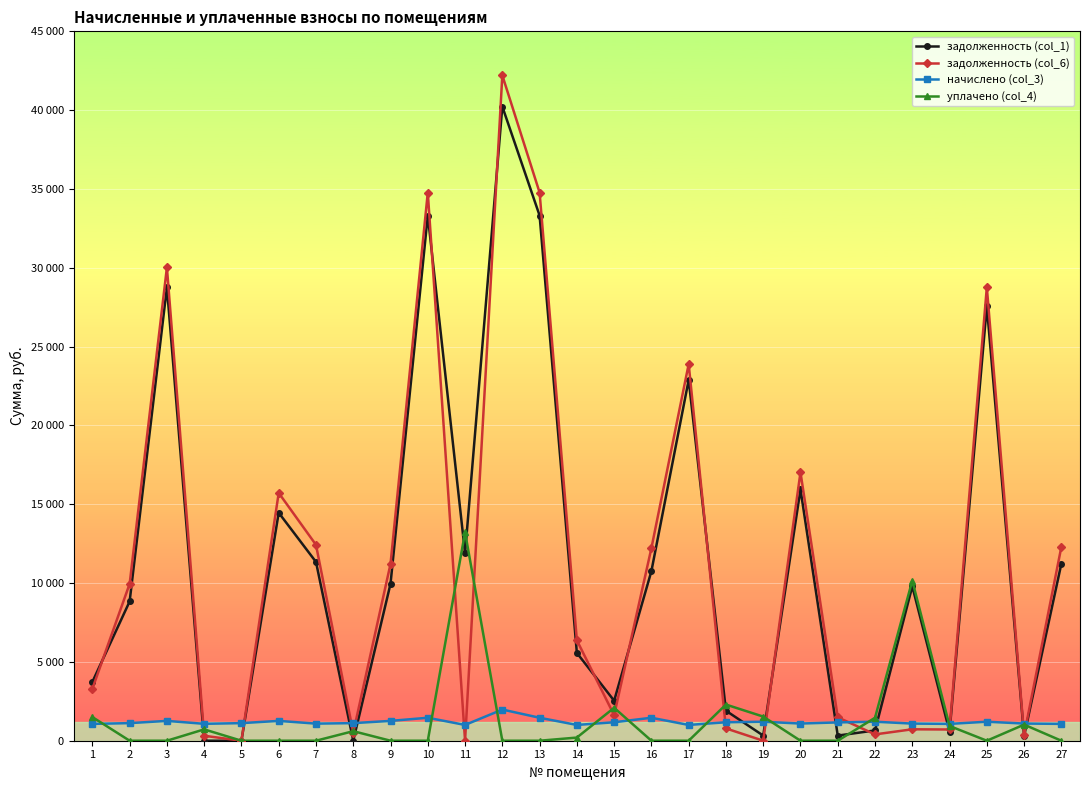

What is the value of the задолженность (col_6) point at the 26th from the left?

363.2